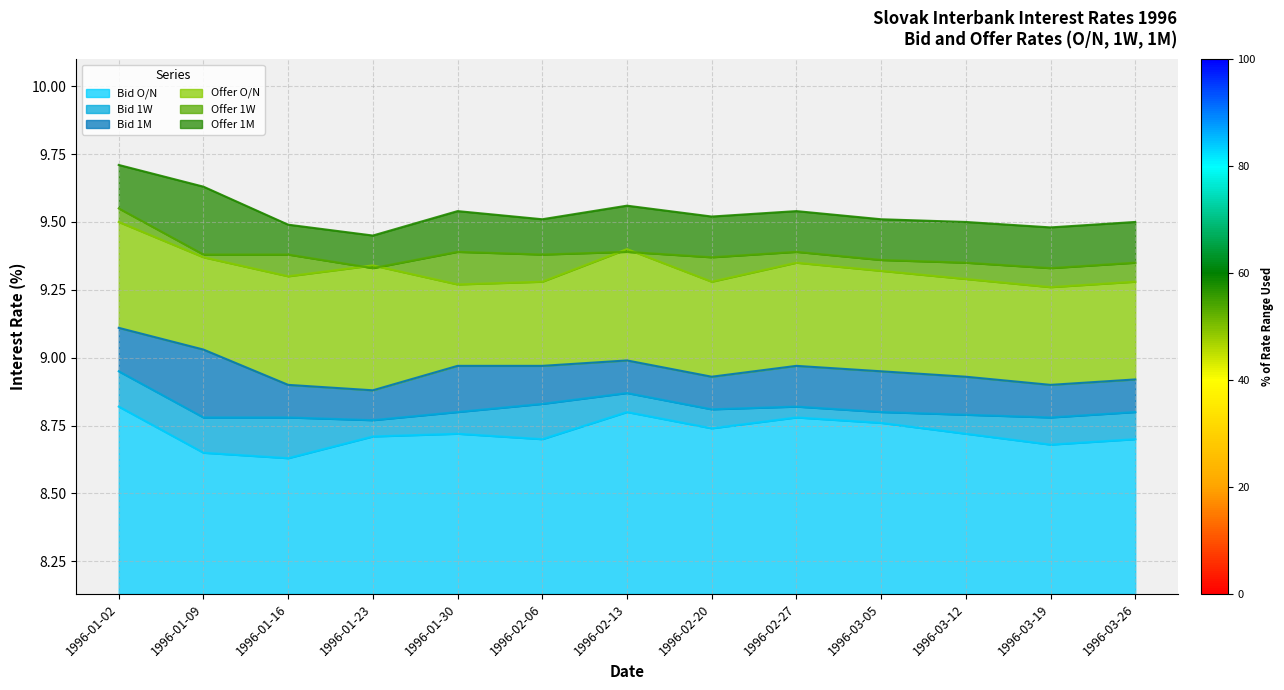

Is the value of Offer 1M at 1996-02-06 greater than the value of Offer 1W at 1996-02-20?

Yes